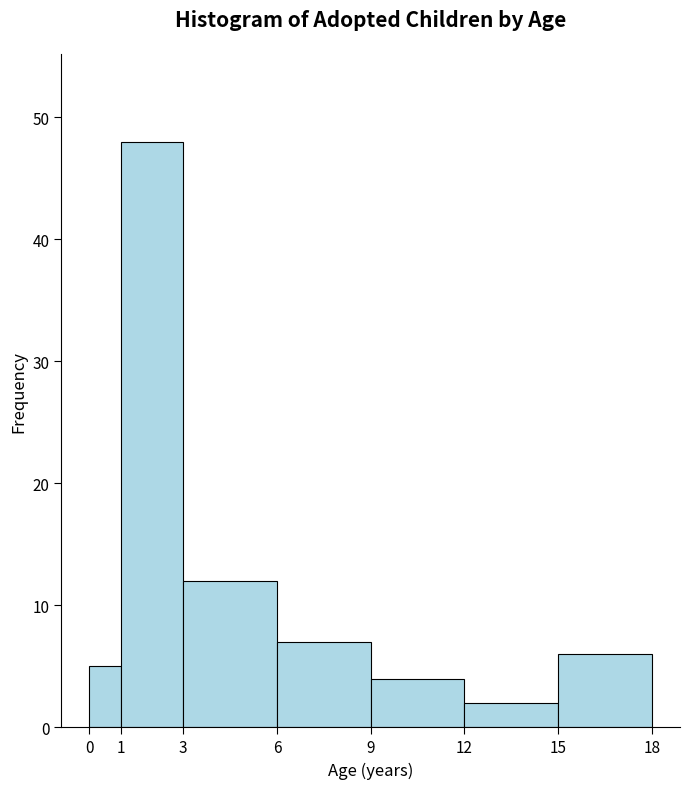

How tall is the bar that spans 9 to 12 on the x-axis? The values are not printed on the chart, so give them approximately, as read against the axis.

4